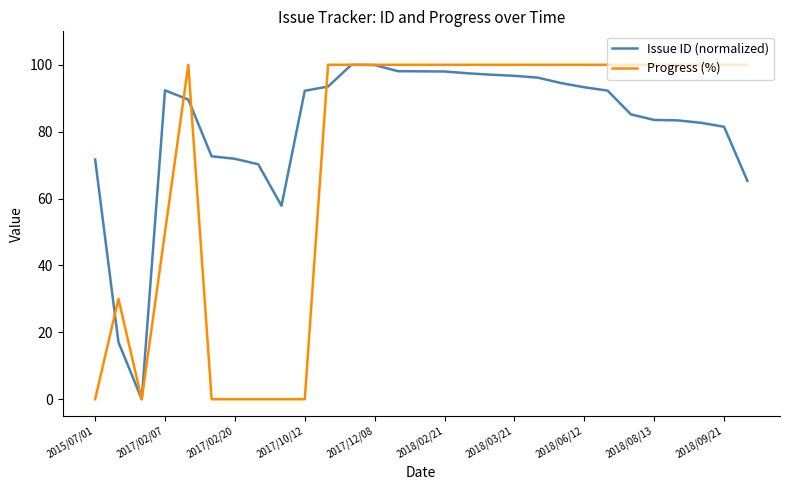

Which series has the largest total across all categories?

Issue ID (normalized)